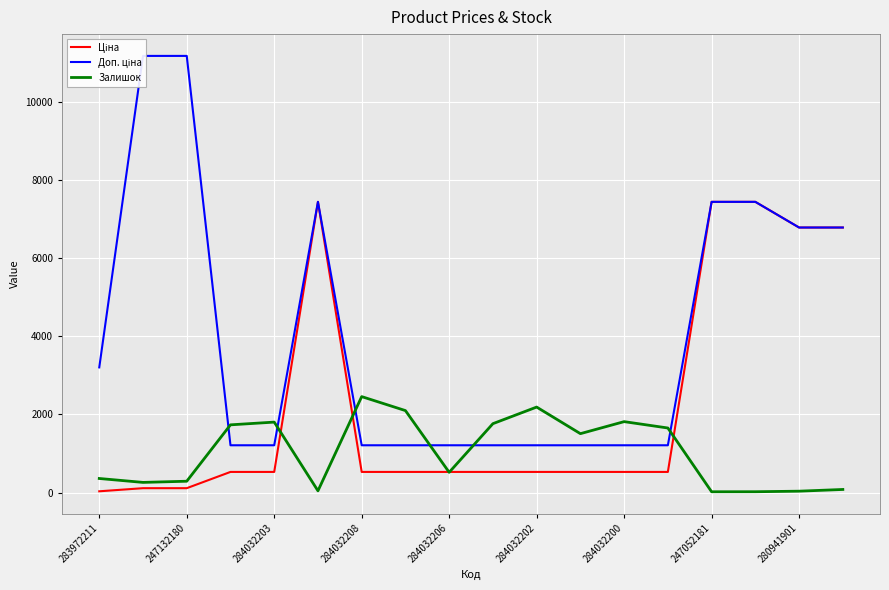

Rank the series at 17 from highest to lowest value.

Ціна, Доп. ціна, Залишок